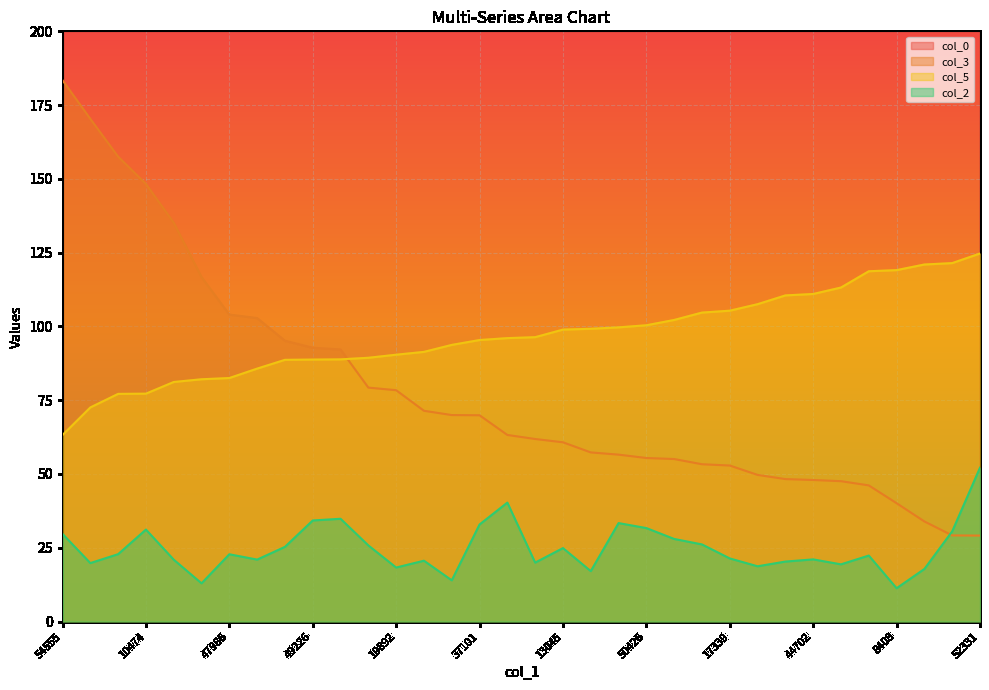

True or false: col_5 and col_0 intersect in this chart.

False